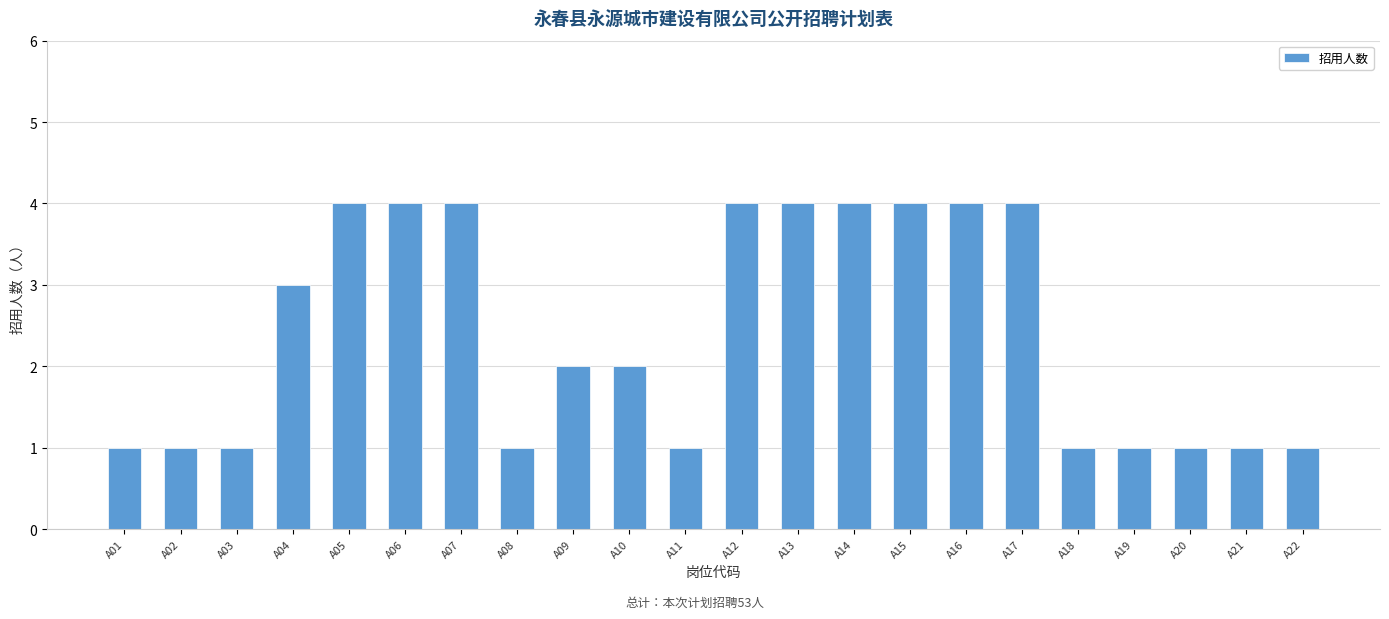

The value at A11 is 1. True or false?

True